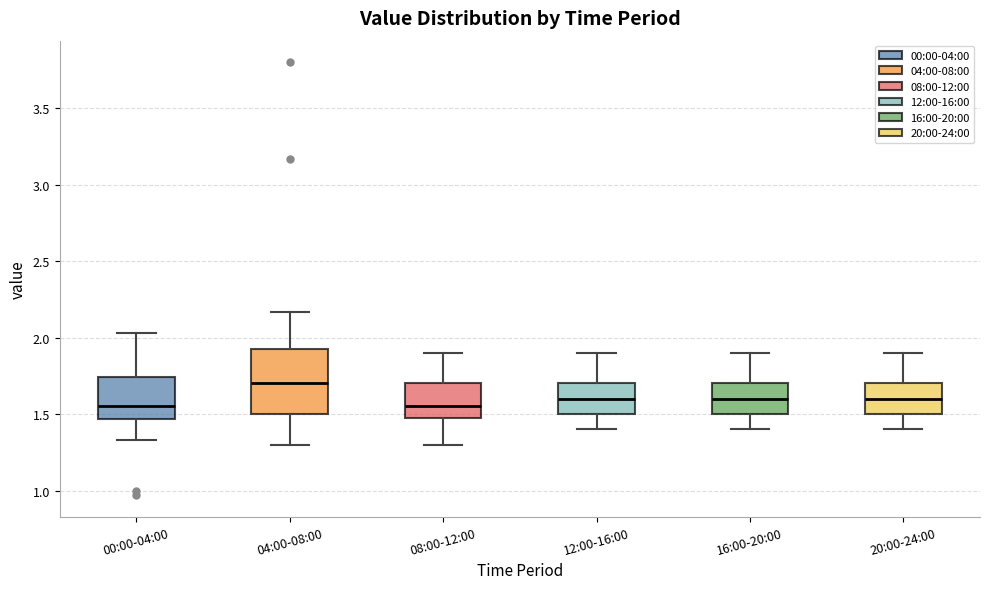

Reading left to right, transcribe this box plot: for each box, give where its median line is, the range the box spans, and where its two whiskers end, as read against the y-axis. The values are not printed on the chart, so give them approximately, as read against the axis.

00:00-04:00: median 1.55, box 1.45 to 1.75, whiskers 1.35 to 2.05
04:00-08:00: median 1.70, box 1.50 to 1.95, whiskers 1.30 to 2.15
08:00-12:00: median 1.55, box 1.50 to 1.70, whiskers 1.30 to 1.90
12:00-16:00: median 1.60, box 1.50 to 1.70, whiskers 1.40 to 1.90
16:00-20:00: median 1.60, box 1.50 to 1.70, whiskers 1.40 to 1.90
20:00-24:00: median 1.60, box 1.50 to 1.70, whiskers 1.40 to 1.90